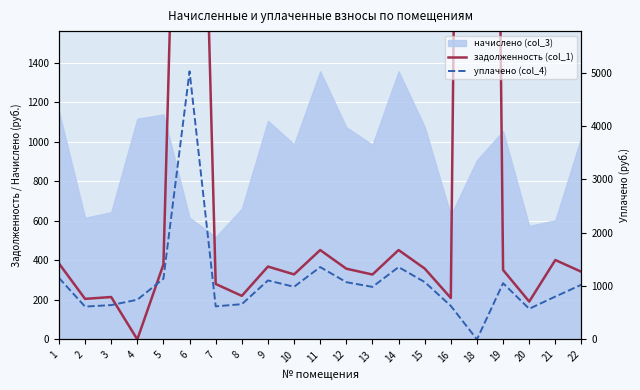

What is the sum of all задолженность (col_1) values?

23760.8